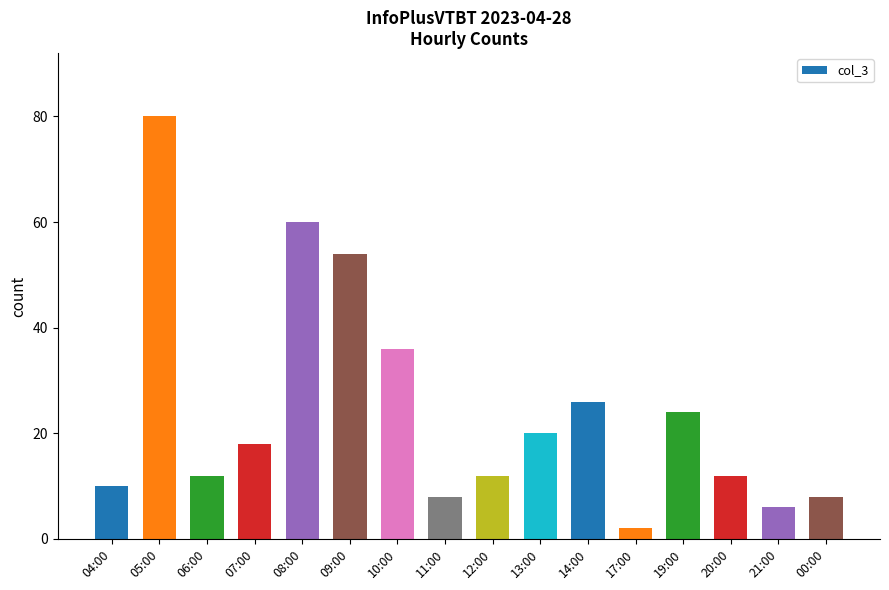

Reading right to left, list all the values displayed in this chart.

8	6	12	24	2	26	20	12	8	36	54	60	18	12	80	10